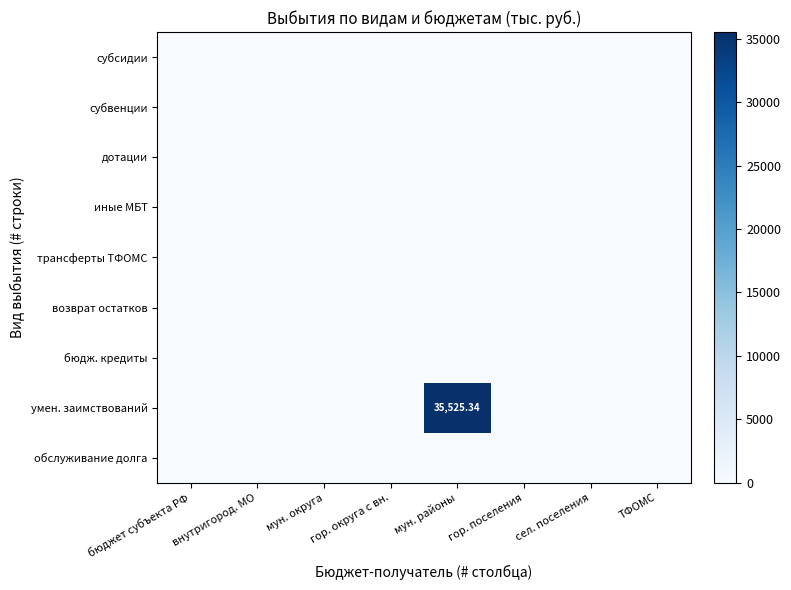

What is the greatest value displayed?

35525.3